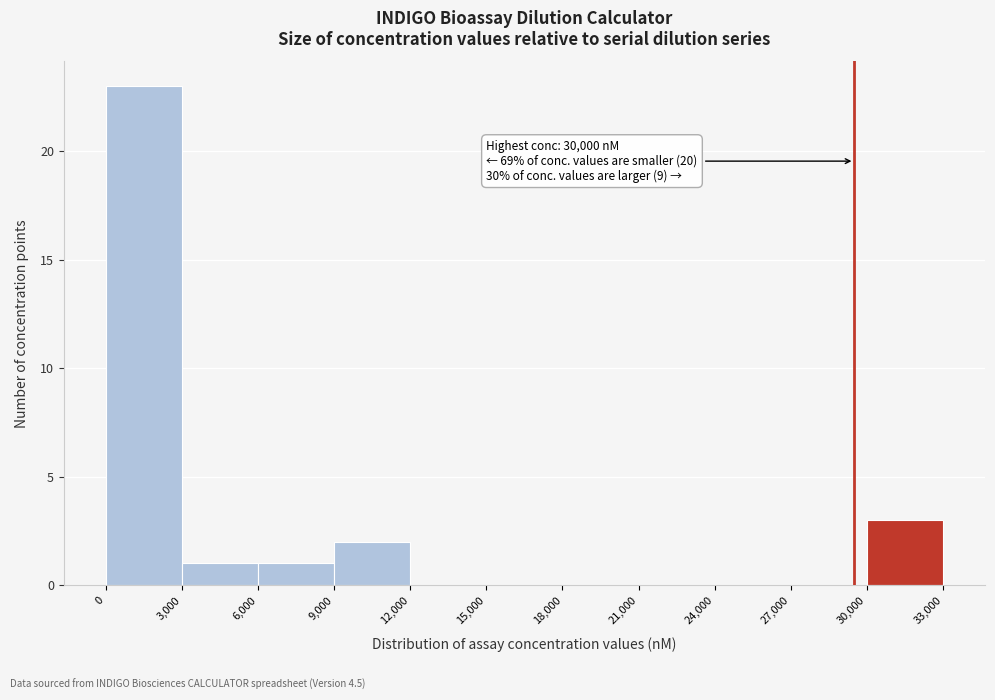

Over which range of the x-axis is the bar tallest?

0 to 3,000